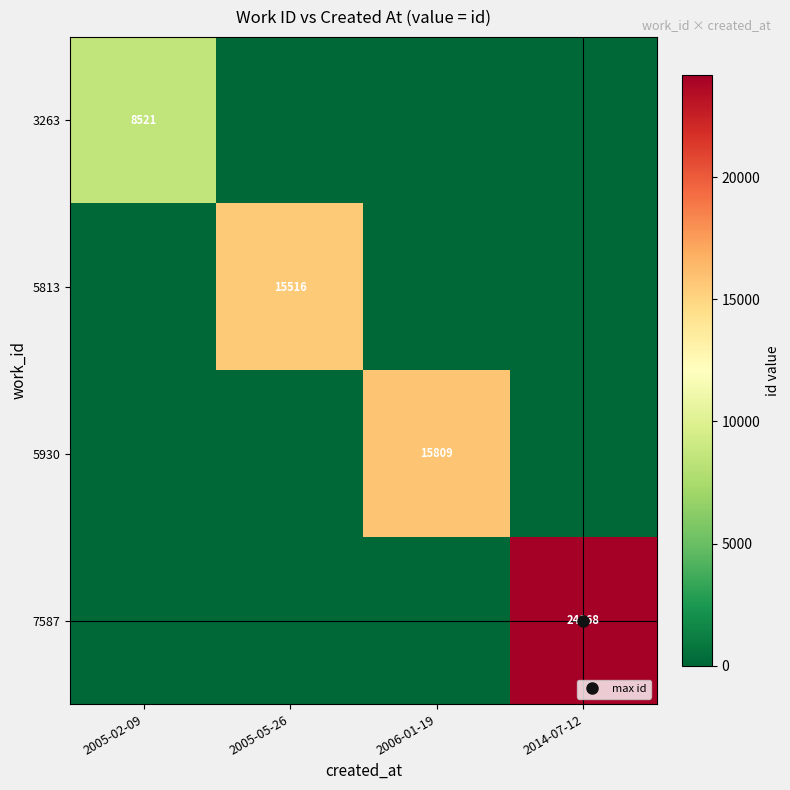

The 7587 series shows 16755 at 2005-05-26. True or false?

False